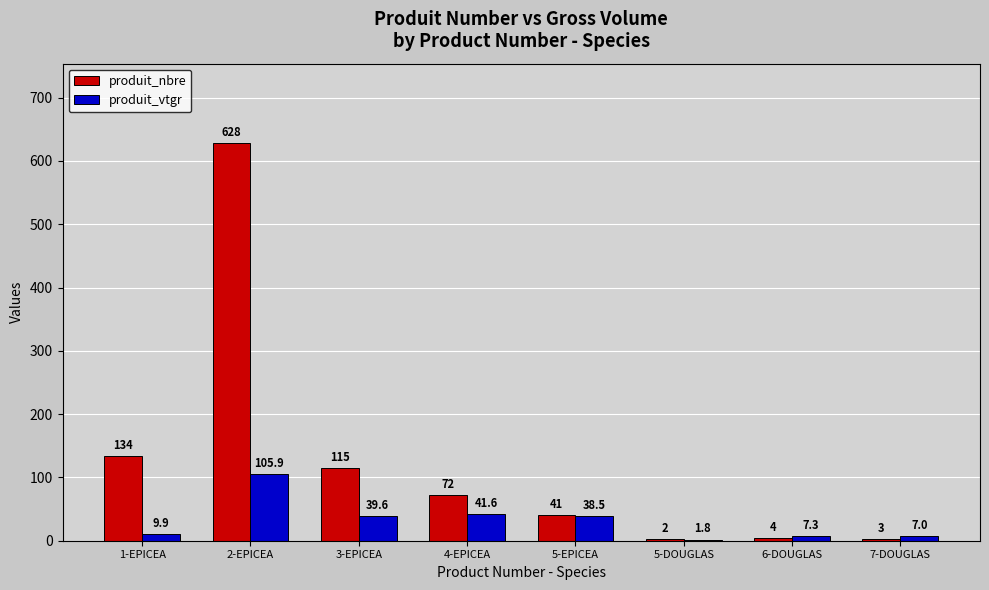

Is the value of produit_nbre at 2-EPICEA greater than the value of produit_vtgr at 2-EPICEA?

Yes